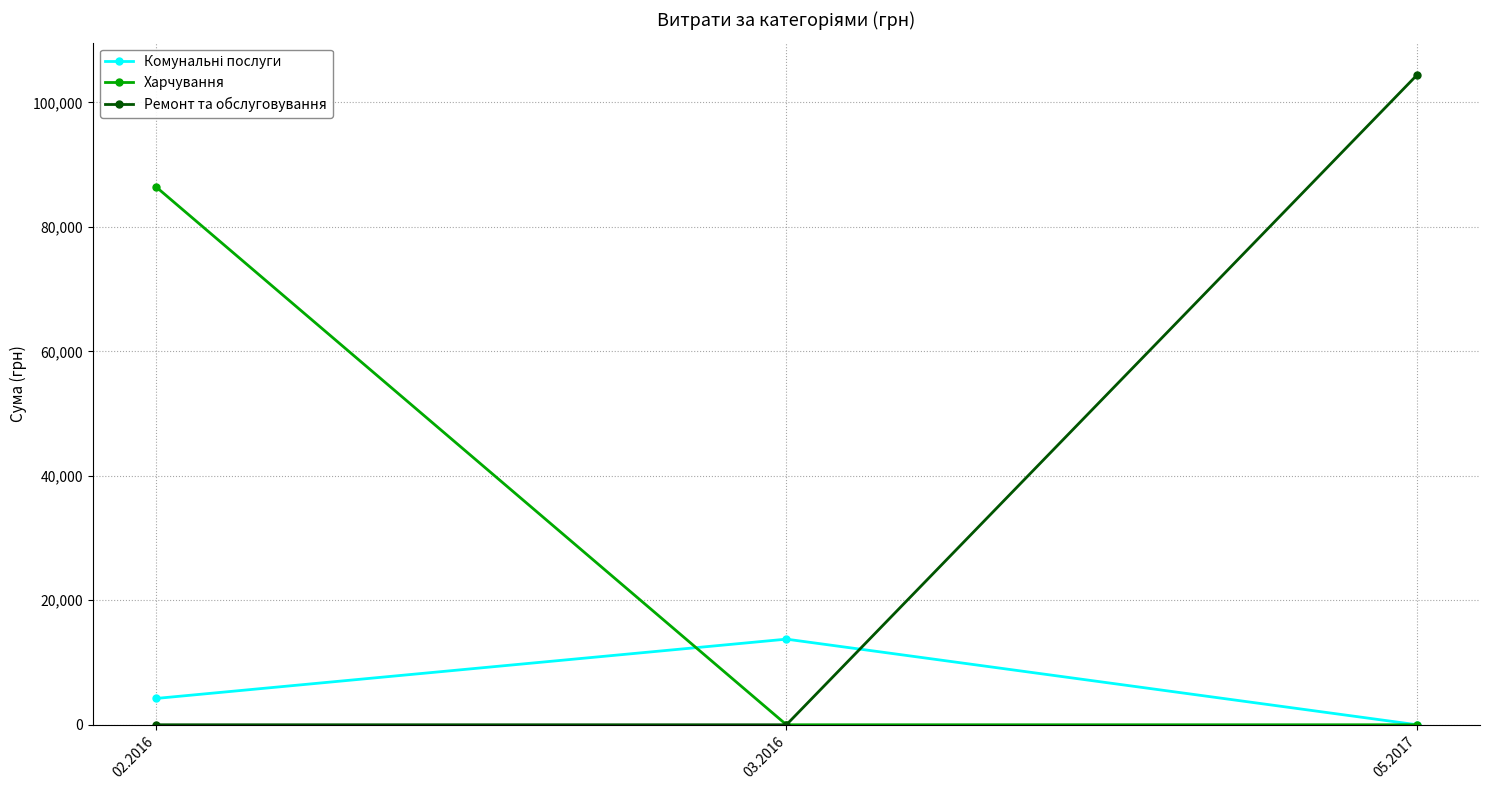

How many values in the Харчування series exceed 0?

1